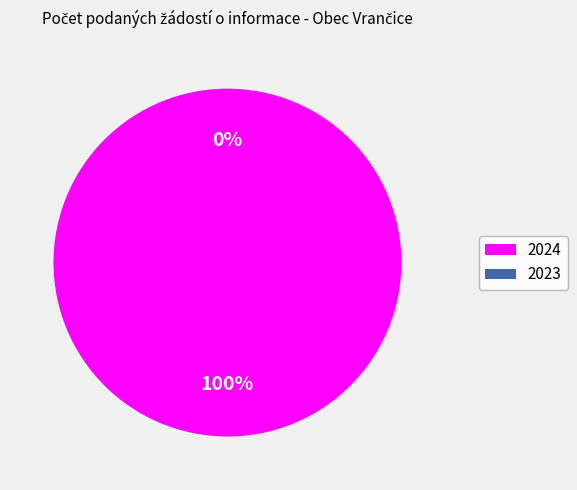

How many slices are in this pie chart?

2